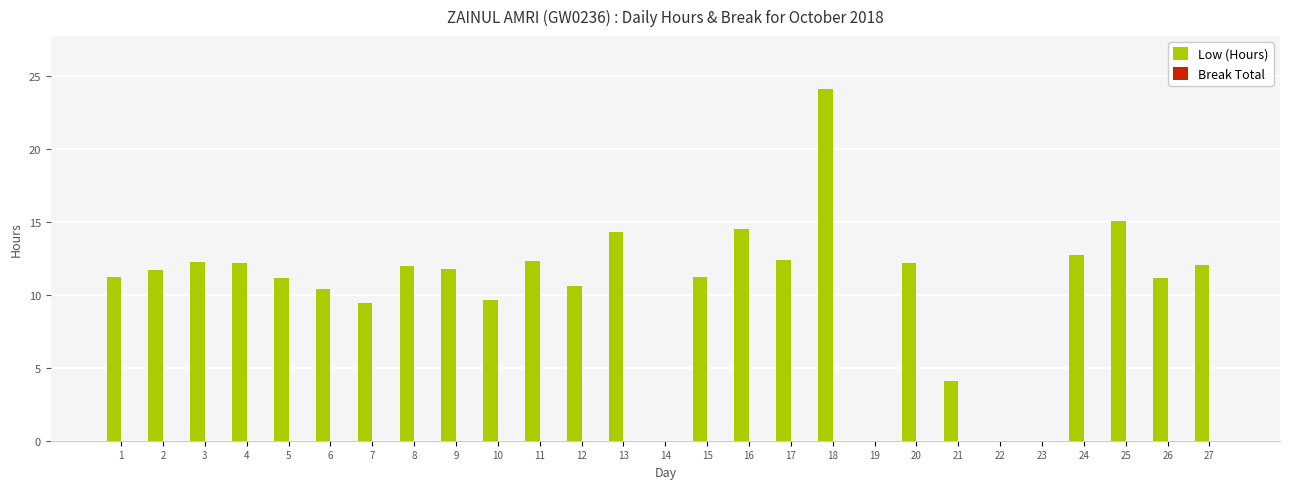

What is the maximum value shown in the chart?

24.1